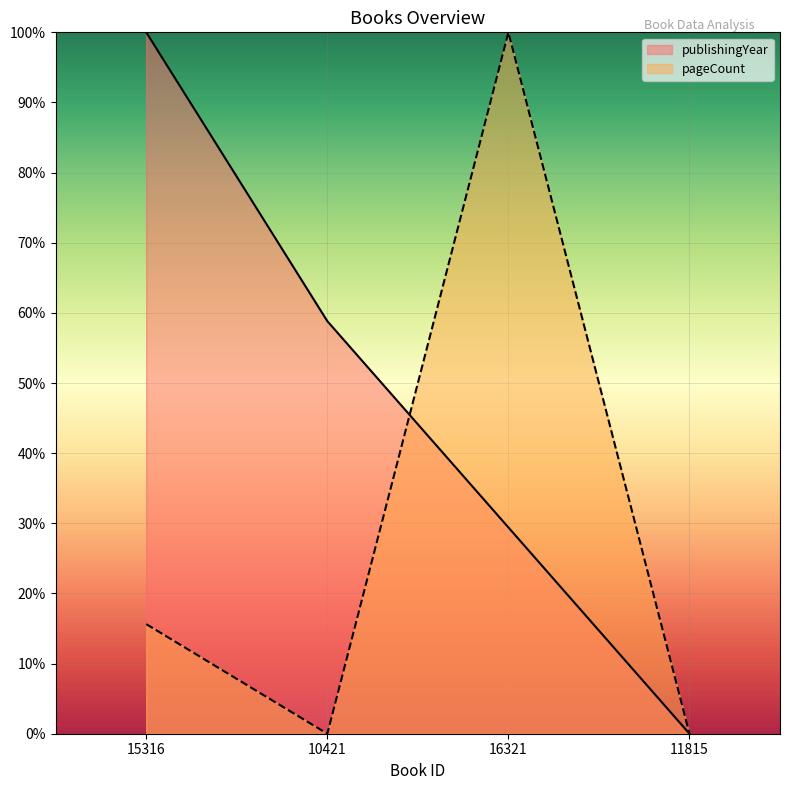

Reading left to right, what are all the values shown in this chart?

publishingYear: 15316=100.0	10421=58.8	16321=29.4	11815=0.0
pageCount: 15316=15.6	10421=0.0	16321=100.0	11815=0.0